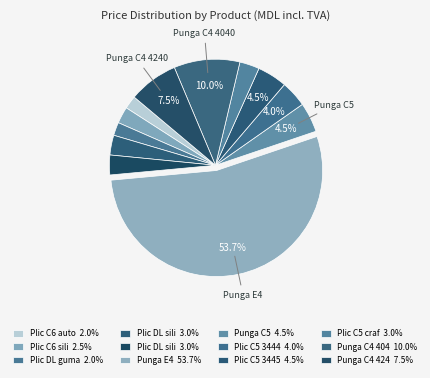

To the nearest percent, what is the difference between the largest and smallest slice percentages?

52%